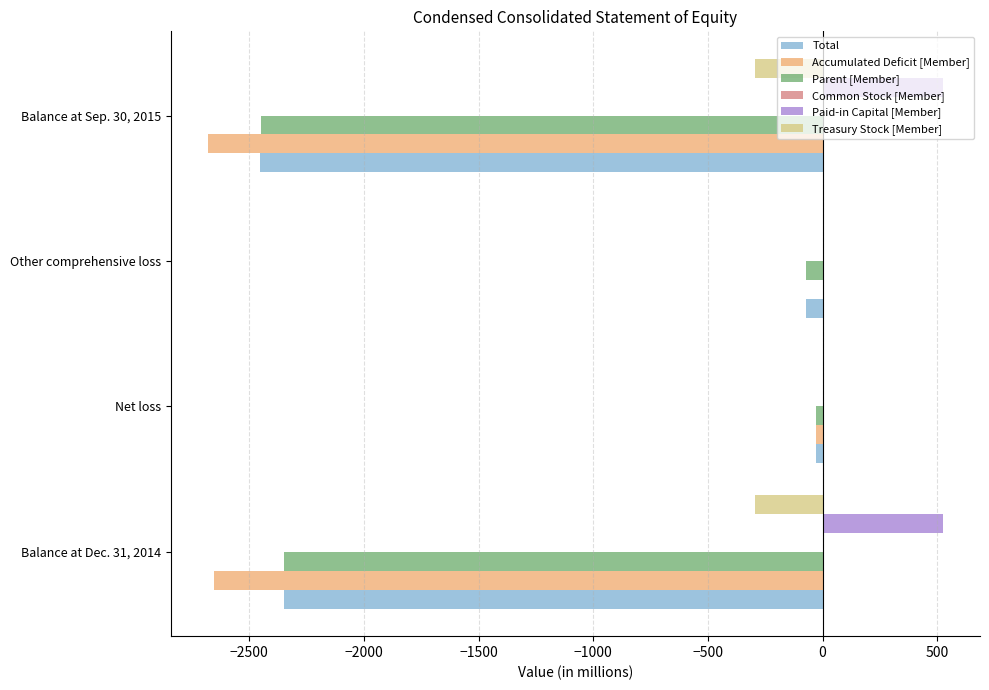

Is it true that Paid-in Capital [Member] equals 944 at Balance at Dec. 31, 2014?

False